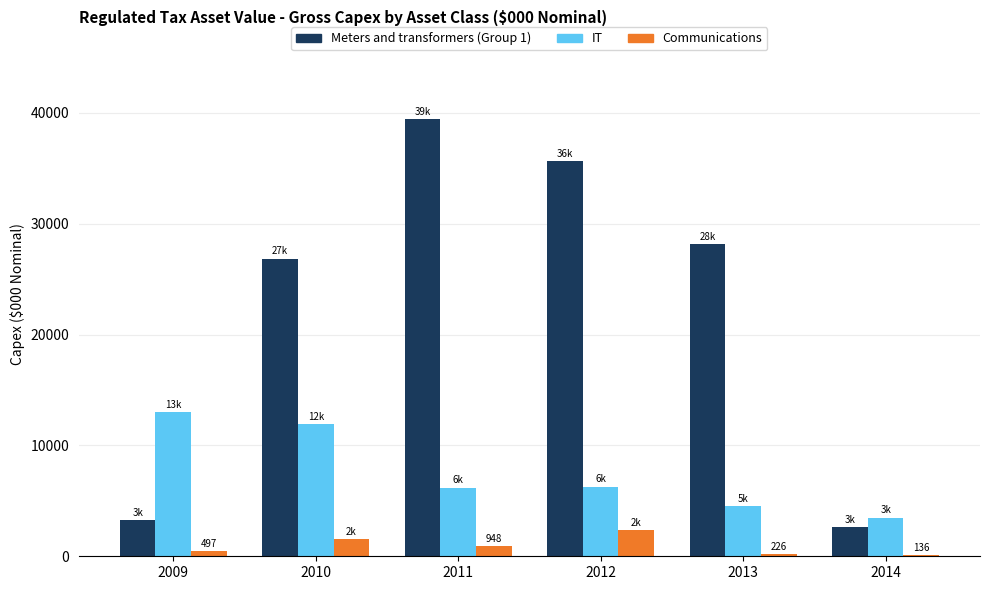

Which category has the highest value across all series?

2011